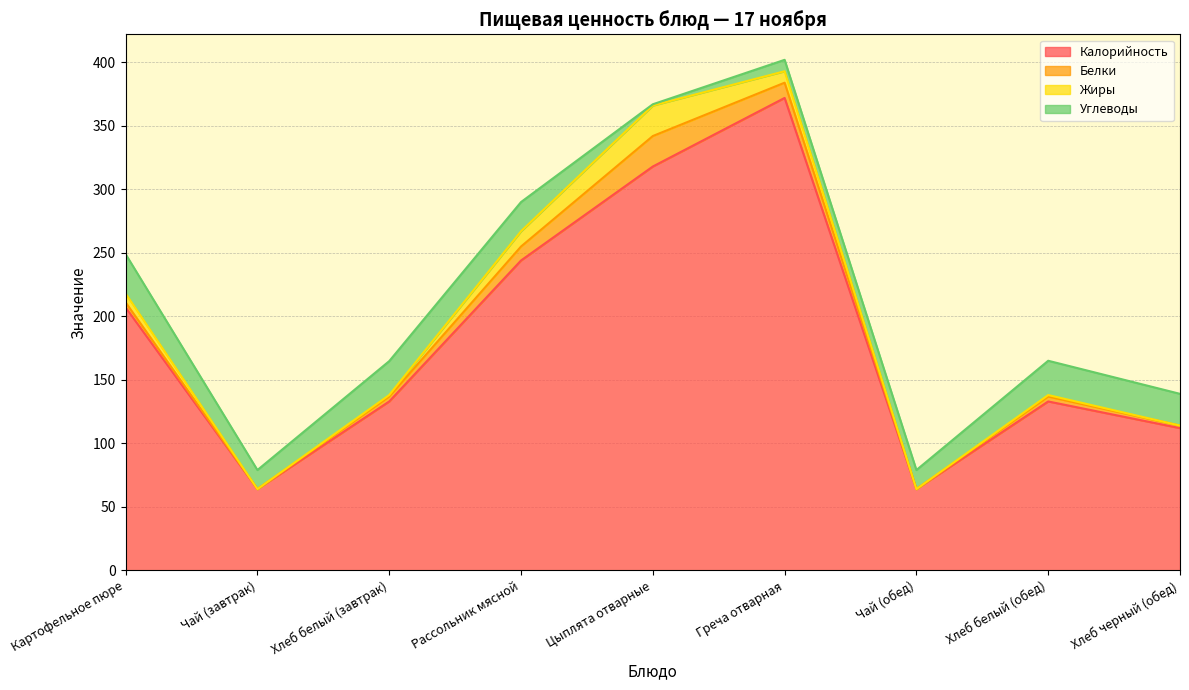

At which label is Белки closest to 12?

Греча отварная